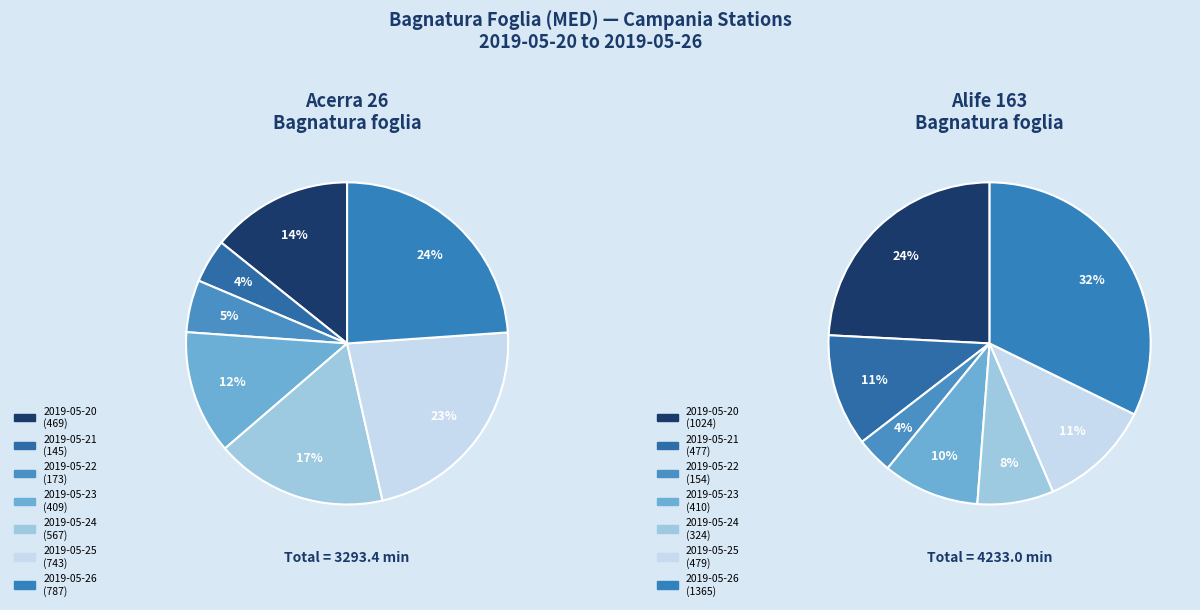

What percentage is NOT represented by 2019-05-21?

95.6%